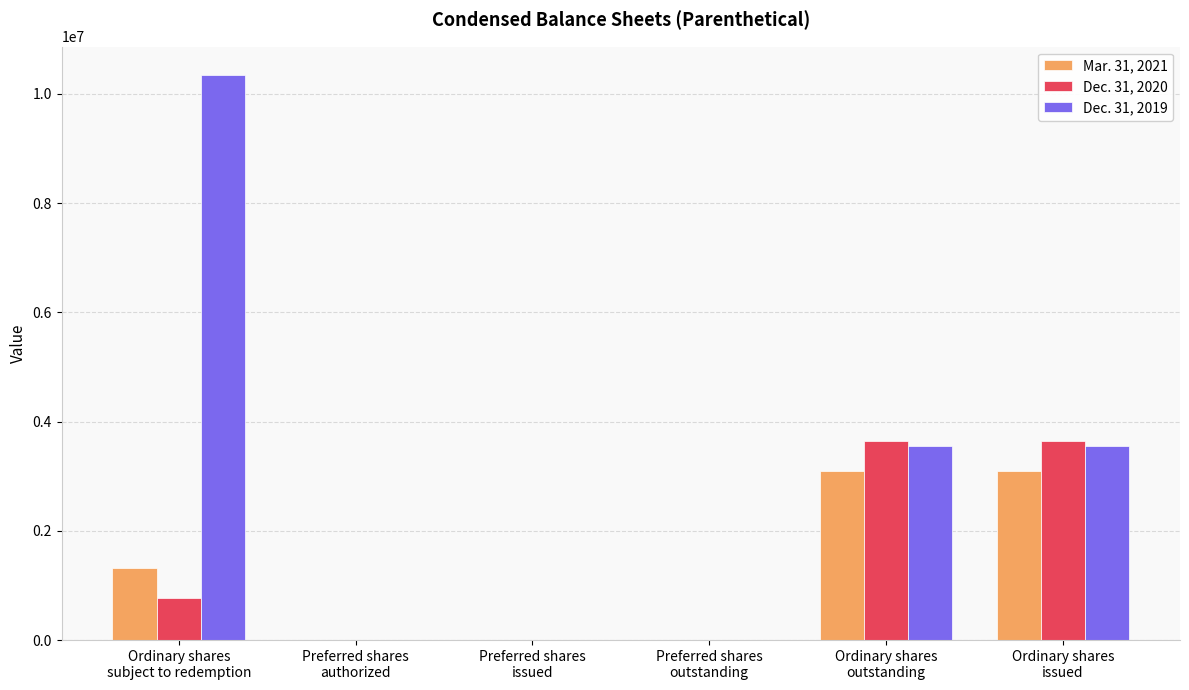

What is the greatest value displayed?

10344550